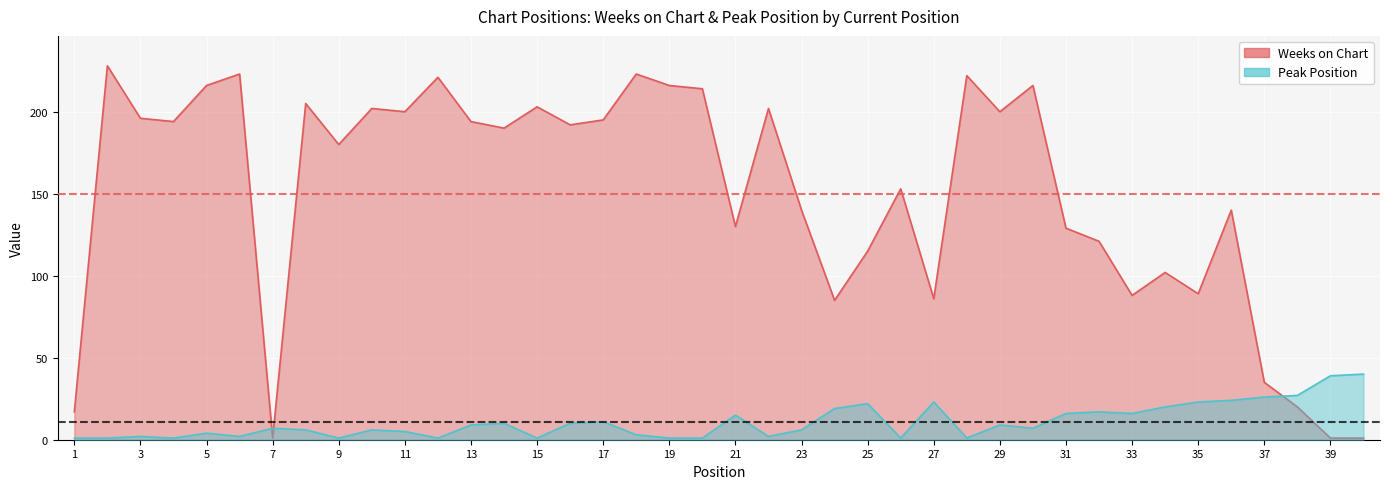

Reading left to right, extract all data points from this chart.

Weeks on Chart: 17	228	196	194	216	223	1	205	180	202	200	221	194	190	203	192	195	223	216	214	130	202	140	85	115	153	86	222	200	216	129	121	88	102	89	140	35	20	1	1
Peak Position: 1	1	2	1	4	2	7	6	1	6	5	1	9	10	1	10	11	3	1	1	15	2	6	19	22	1	23	1	9	7	16	17	16	20	23	24	26	27	39	40